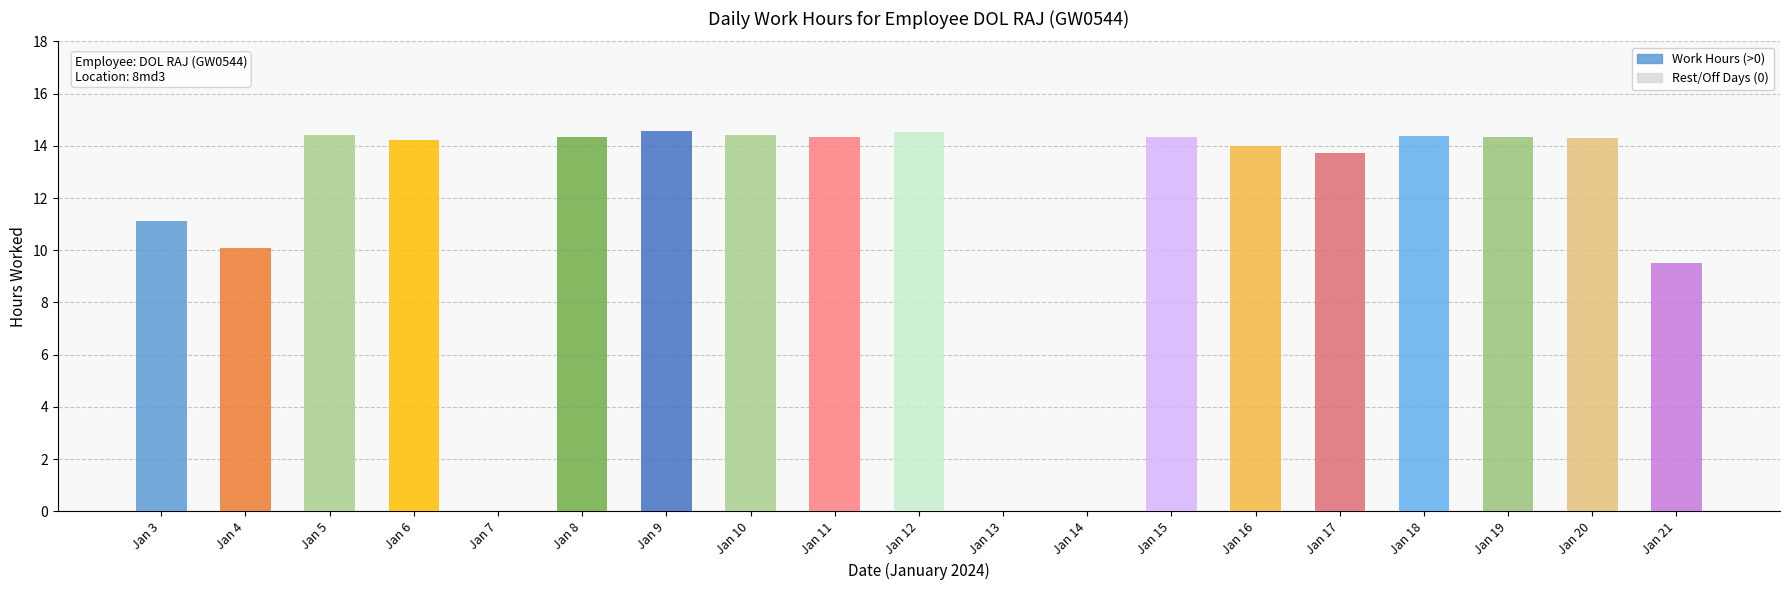

Does the chart contain stacked bars?

No